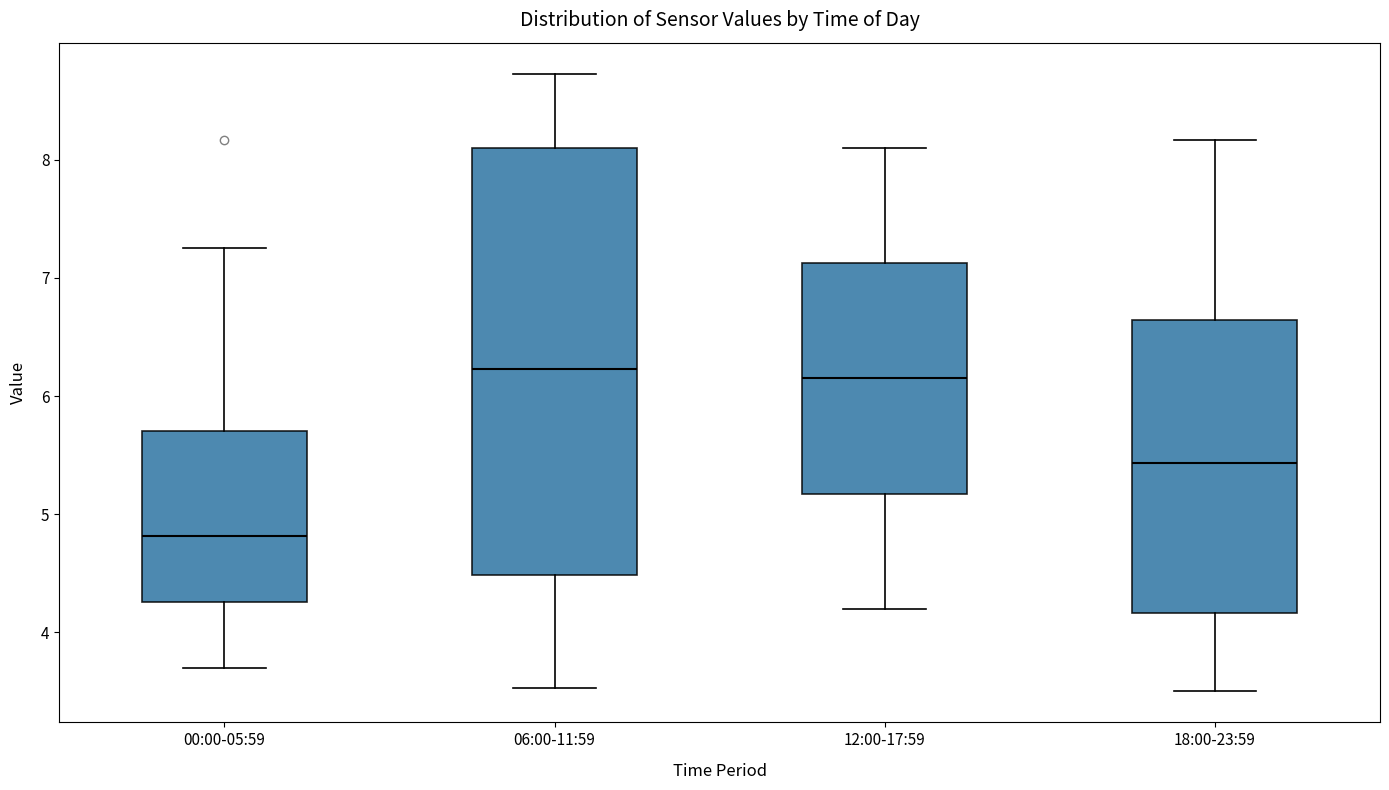

Where does the lower whisker of the box for 12:00-17:59 end on the y-axis? The values are not printed on the chart, so give them approximately, as read against the axis.

4.2